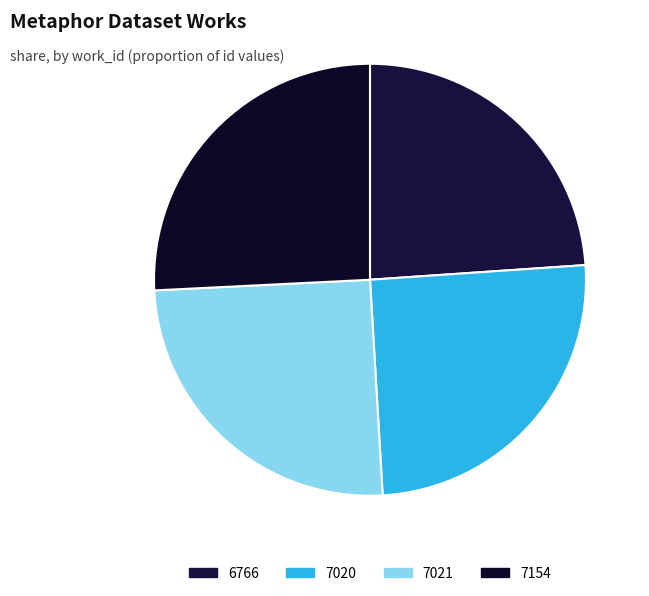

Is it true that 7020 is 16% of the pie?

False